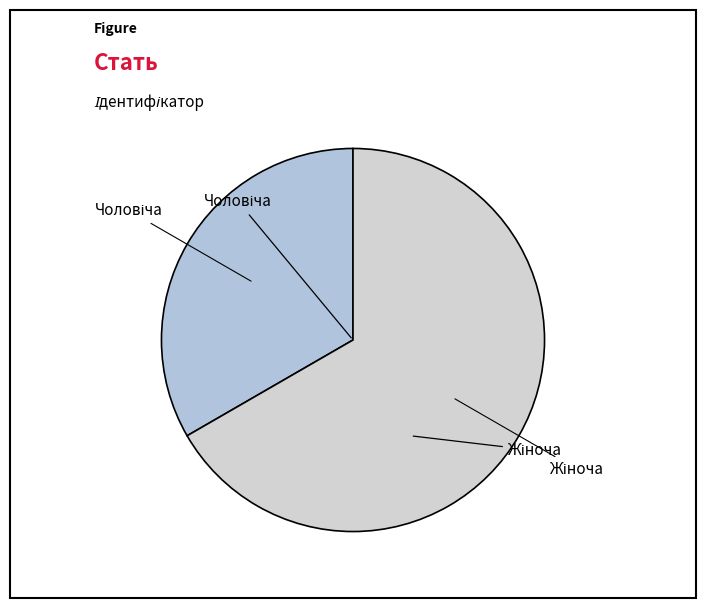

Does any single category account for the majority?

Yes